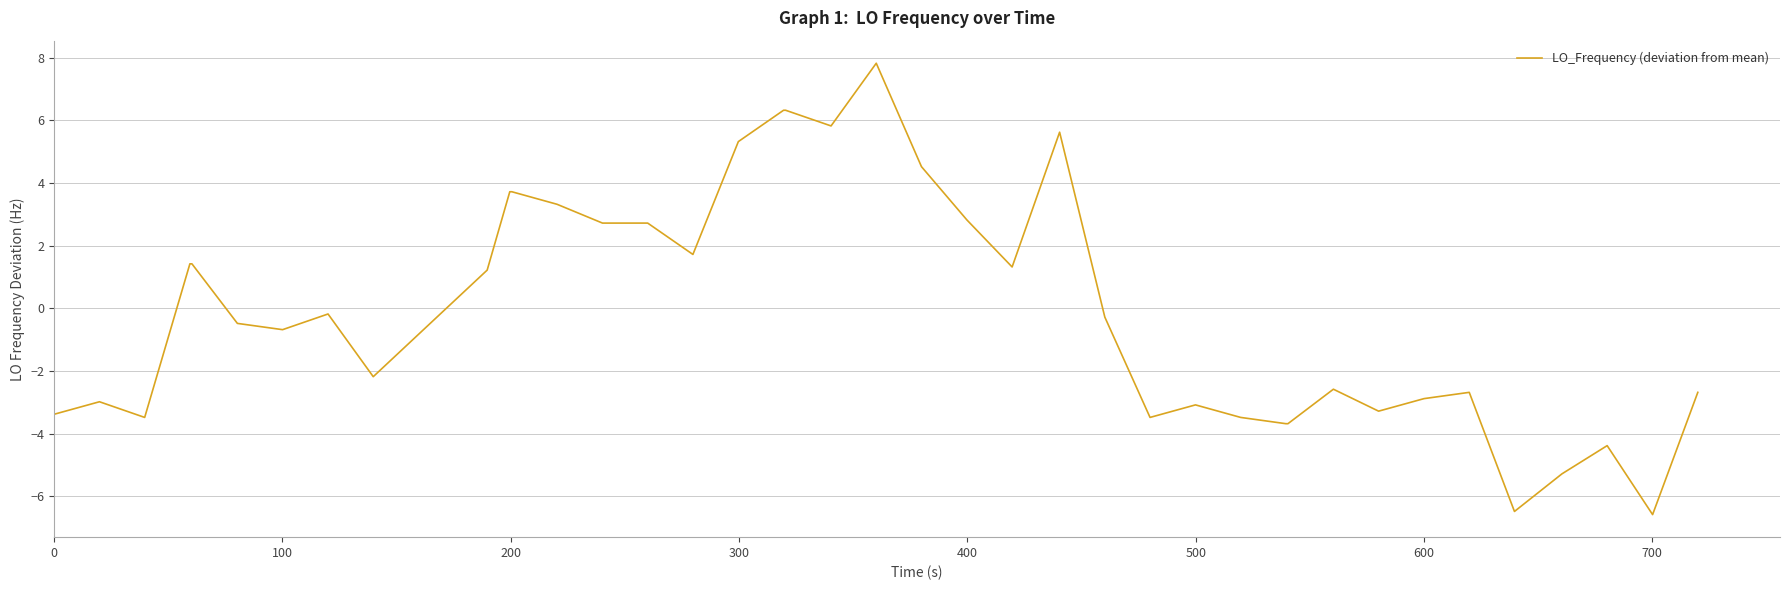

What is the minimum value shown in the chart?

-6.6